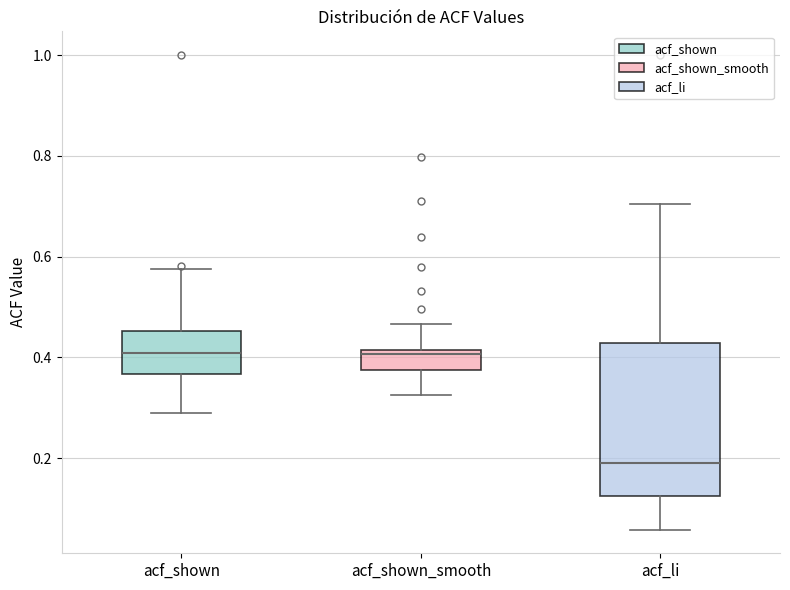

Reading left to right, transcribe this box plot: for each box, give where its median line is, the range the box spans, and where its two whiskers end, as read against the y-axis. The values are not printed on the chart, so give them approximately, as read against the axis.

acf_shown: median 0.40, box 0.36 to 0.46, whiskers 0.30 to 0.58
acf_shown_smooth: median 0.40, box 0.38 to 0.42, whiskers 0.32 to 0.46
acf_li: median 0.20, box 0.12 to 0.42, whiskers 0.06 to 0.70